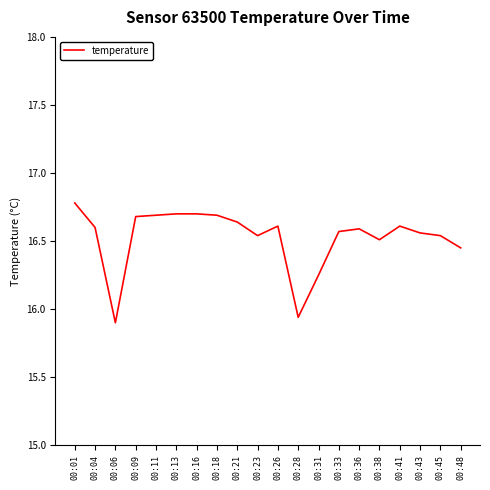

At which category does the chart reach its peak across all series?

00:01